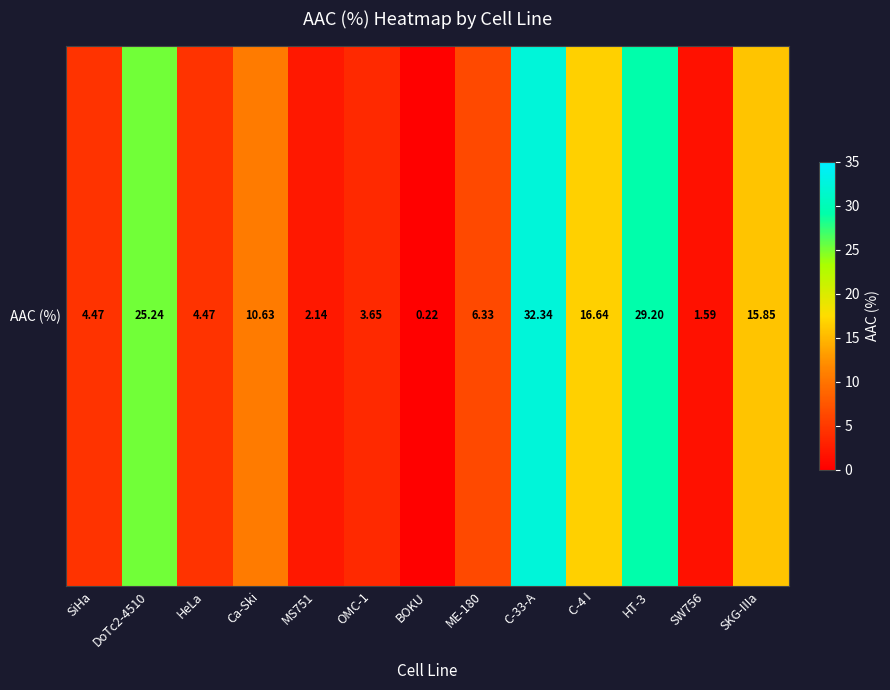

What is the average value?

11.8